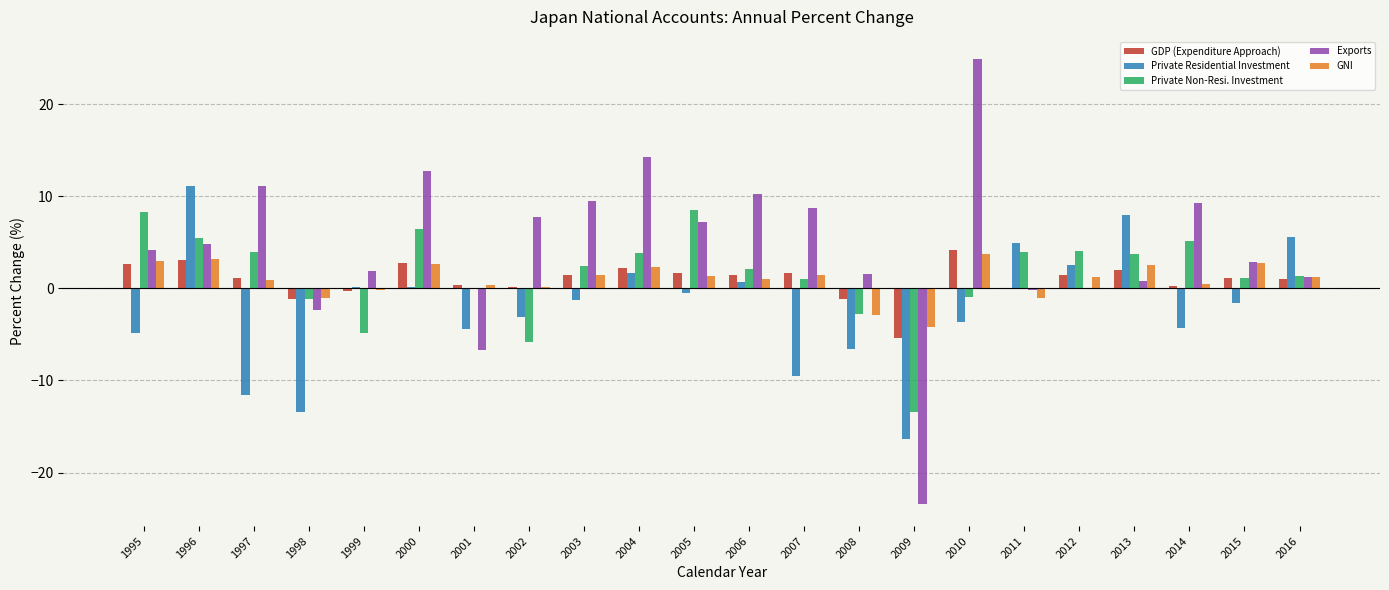

Are the bars grouped side by side (vs. stacked)?

Yes